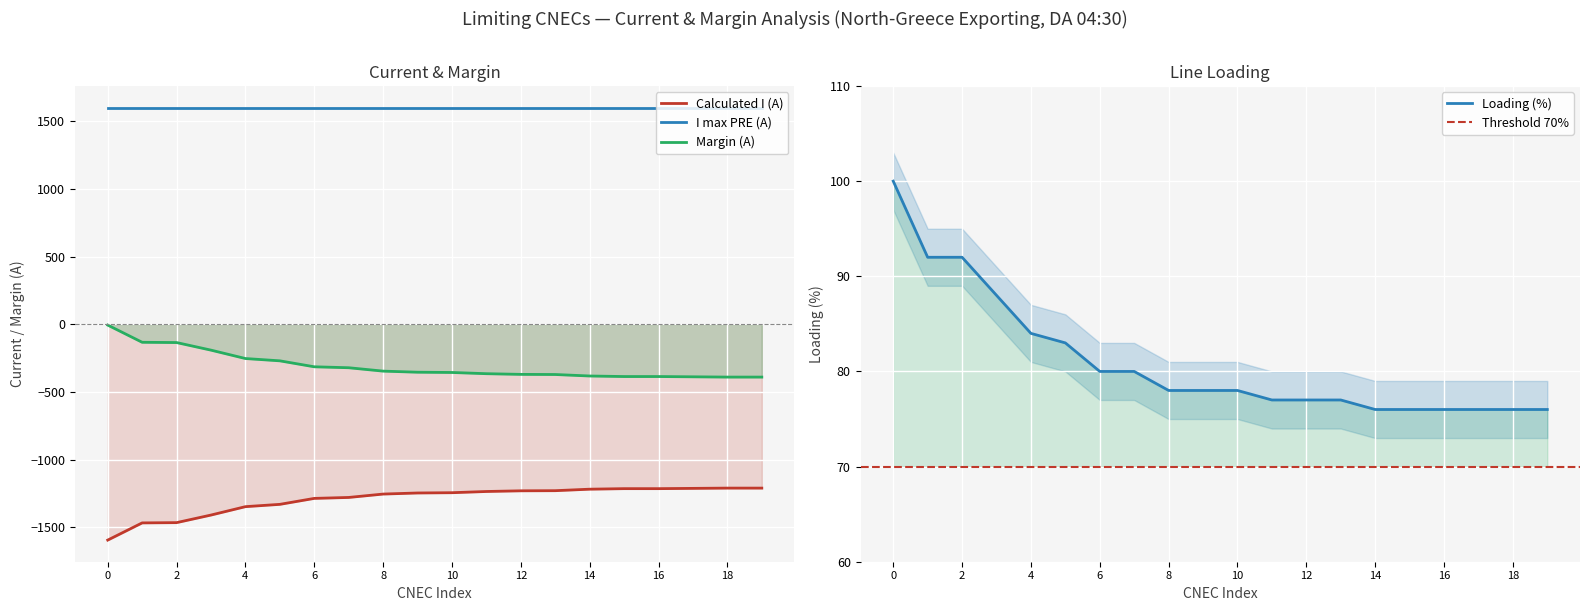

How many lines are shown in the chart?

3